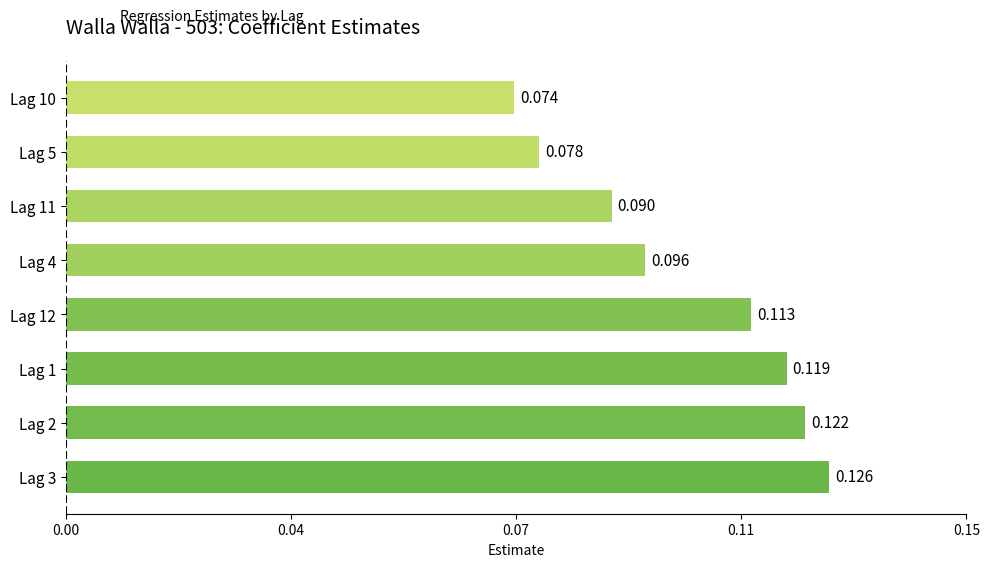

What is the greatest value displayed?

0.1